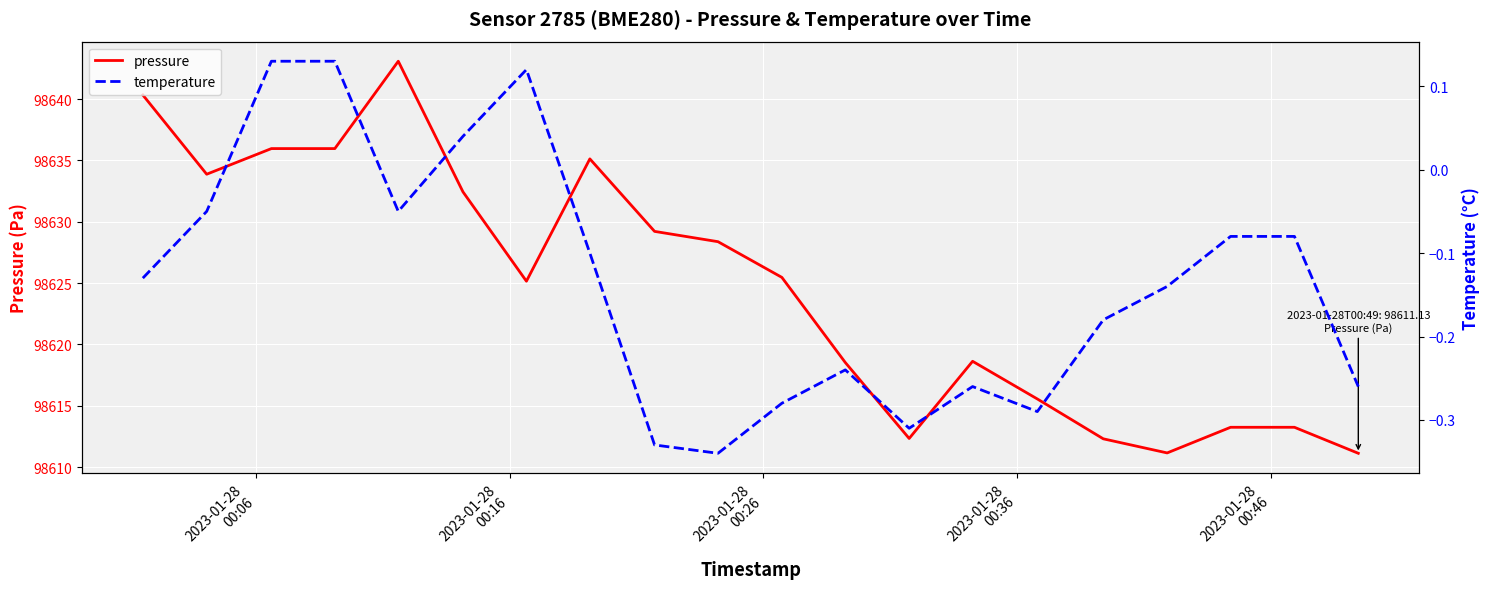

How many lines are shown in the chart?

2